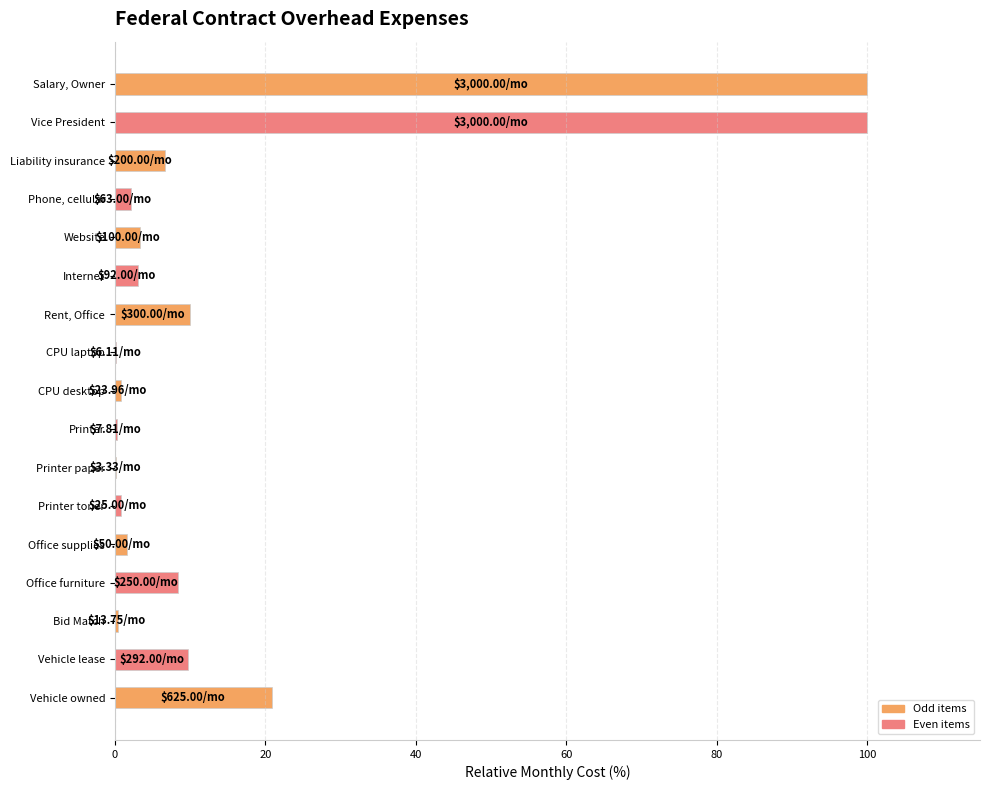

Count the number of data series in this chart.

1